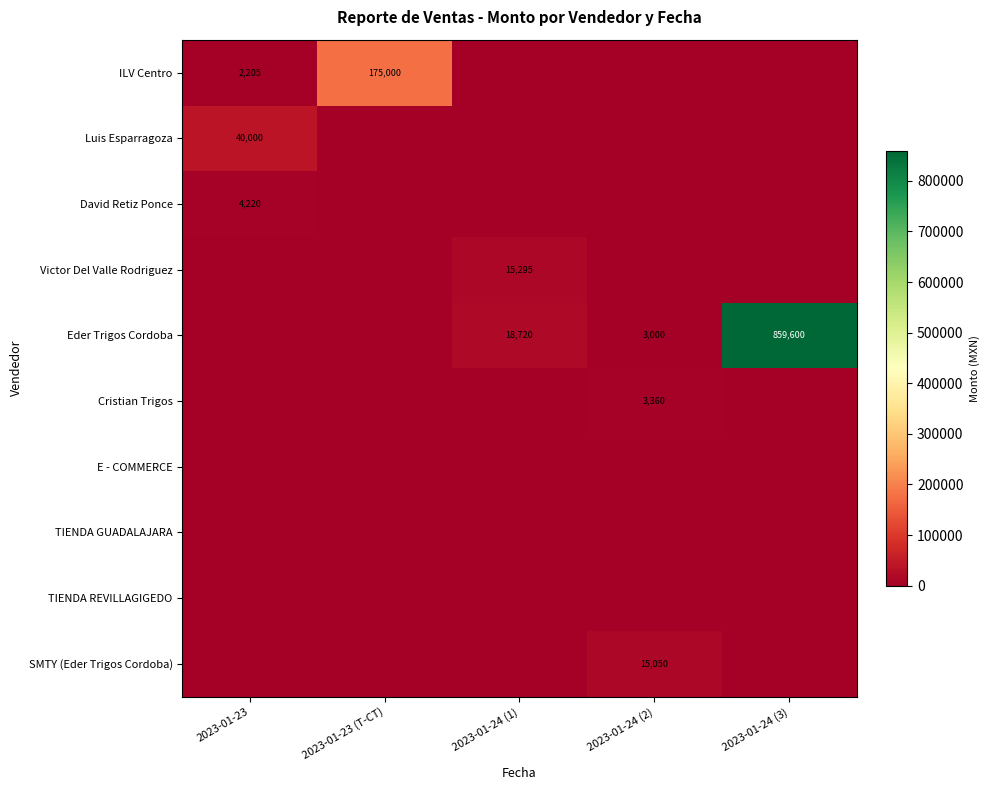

At which category is the sum across all series the highest?

2023-01-24 (3)